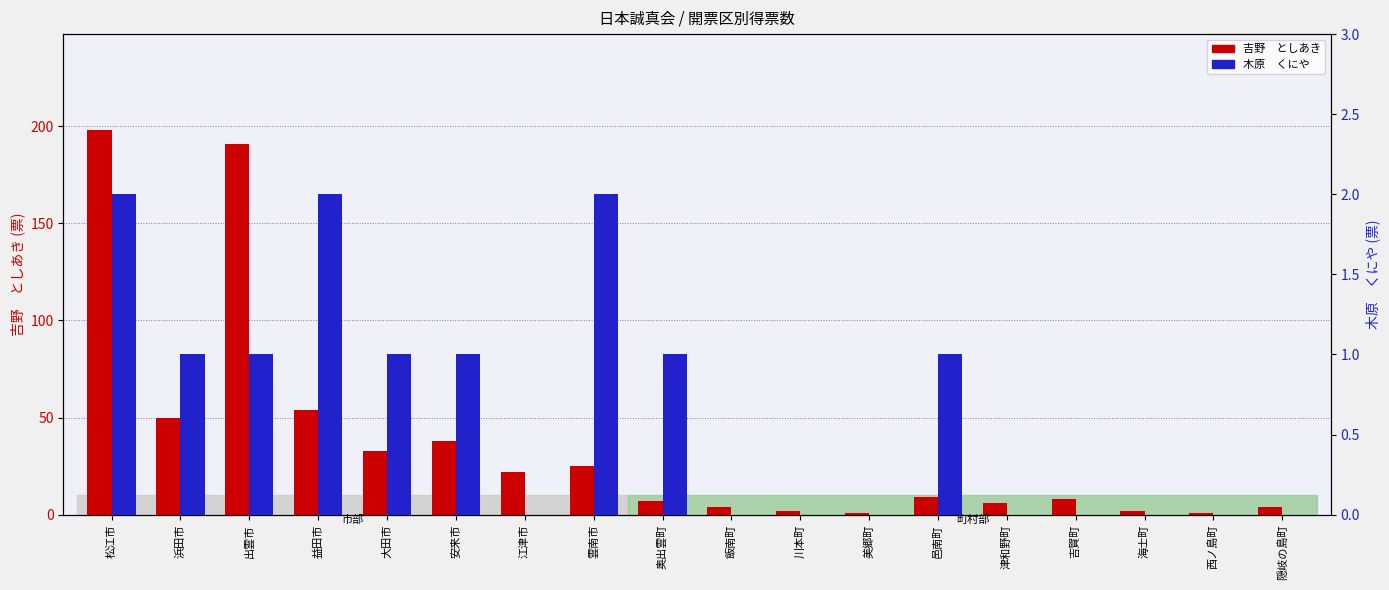

Which series has the largest range (max minus min)?

吉野　としあき